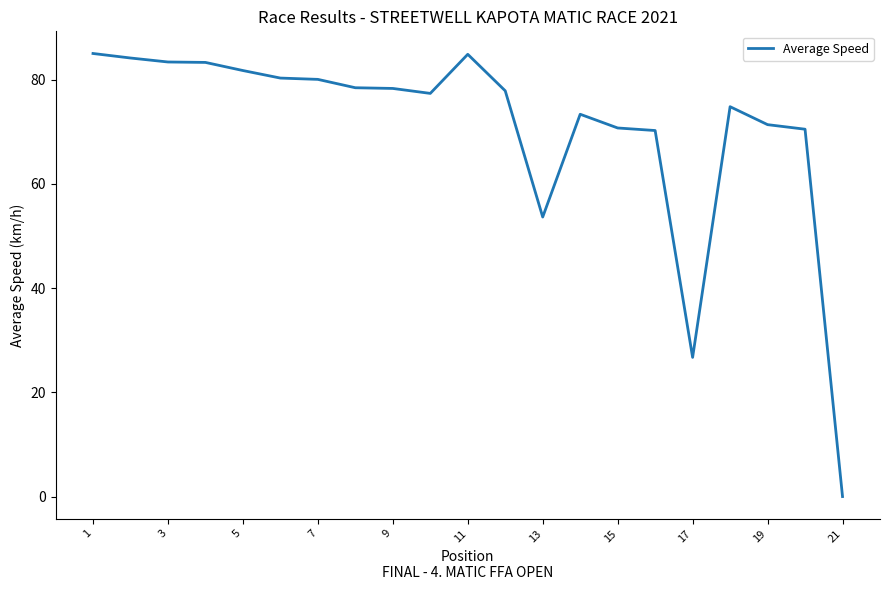

What is the difference between the maximum and minimum values?

85.0